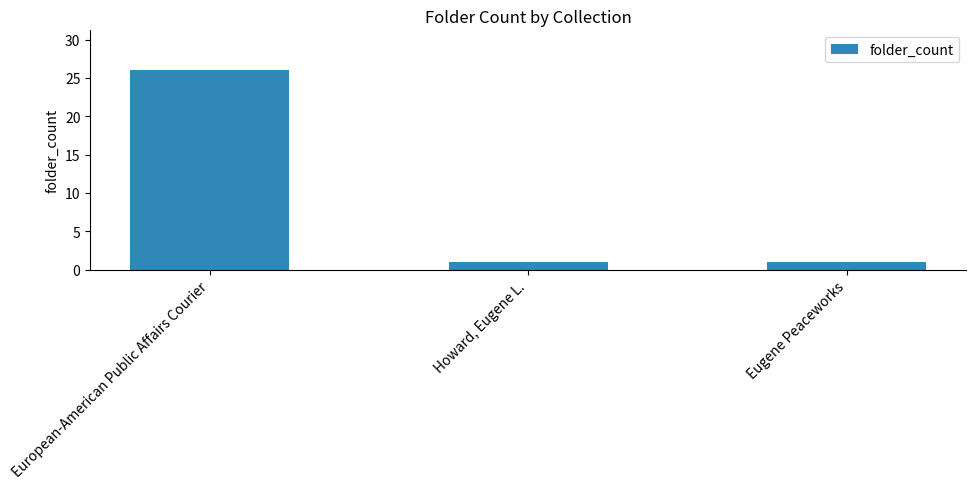

Reading left to right, what are all the values shown in this chart?

European-American Public Affairs Courier=26	Howard, Eugene L.=1	Eugene Peaceworks=1